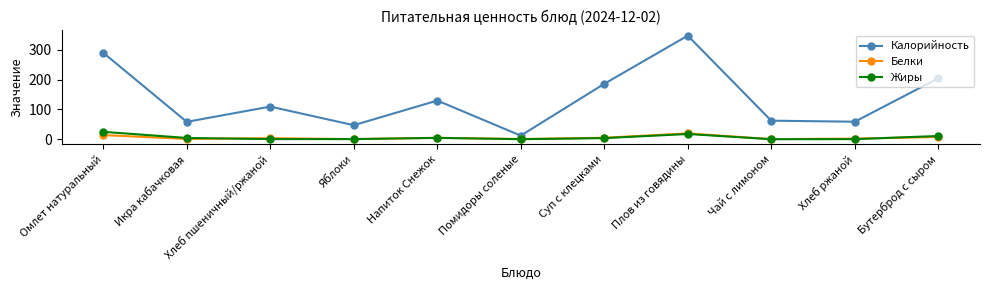

Where is Калорийность nearest to the value 179?

Суп с клецками